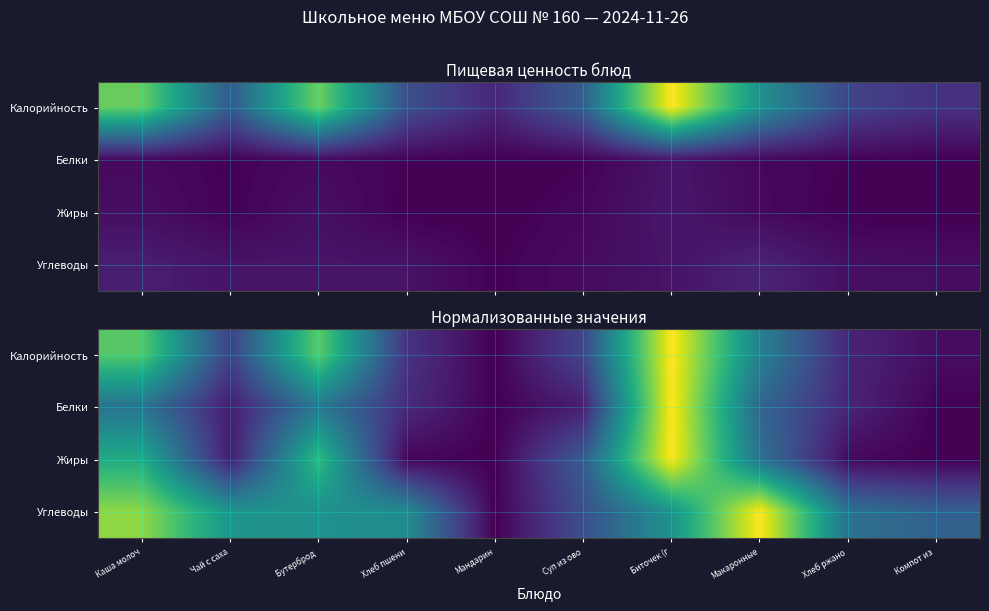

What is the greatest value displayed?

1.0